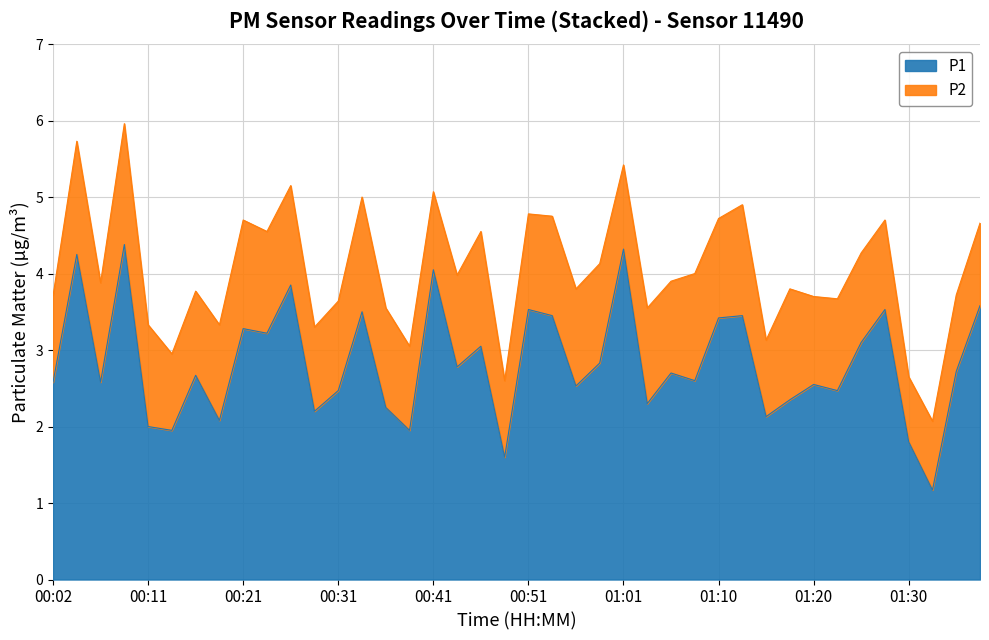

What is the ratio of the value at 01:05 to the value at 00:43?

1.0